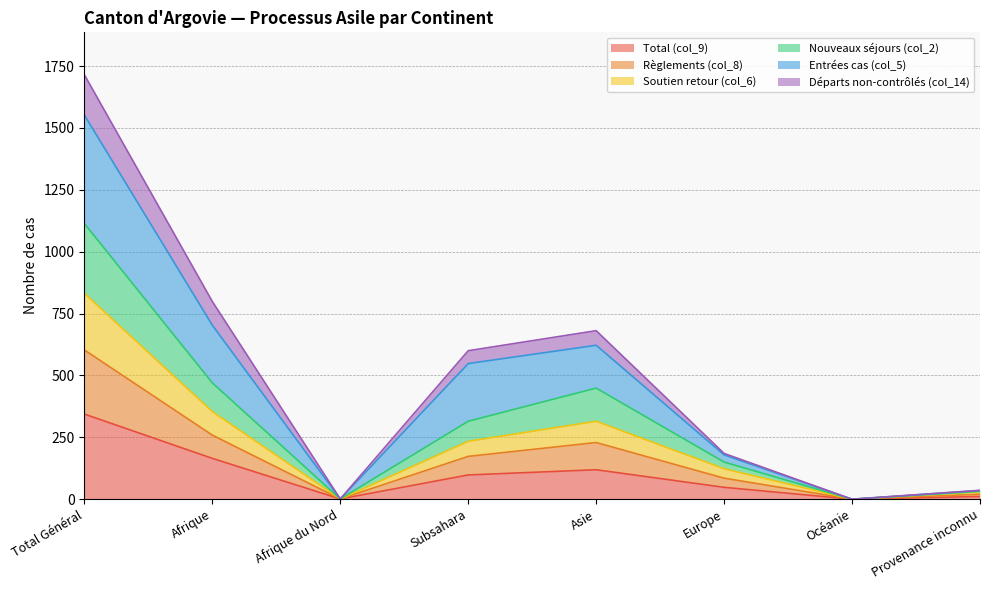

At which label does Total (col_9) reach its peak?

Total Général